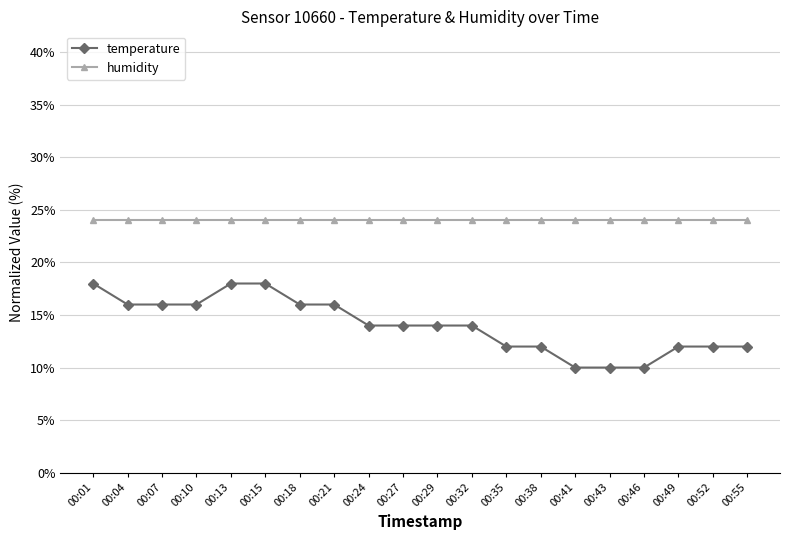

Is it true that humidity equals 24.0 at 00:38?

True